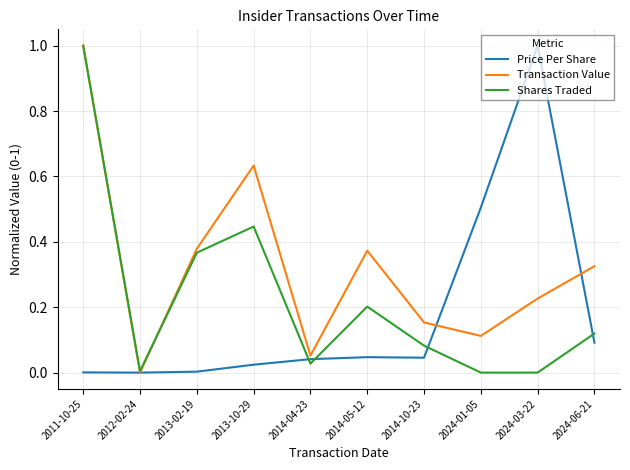

At 2024-06-21, list the series in order from smallest to largest.

Price Per Share, Shares Traded, Transaction Value